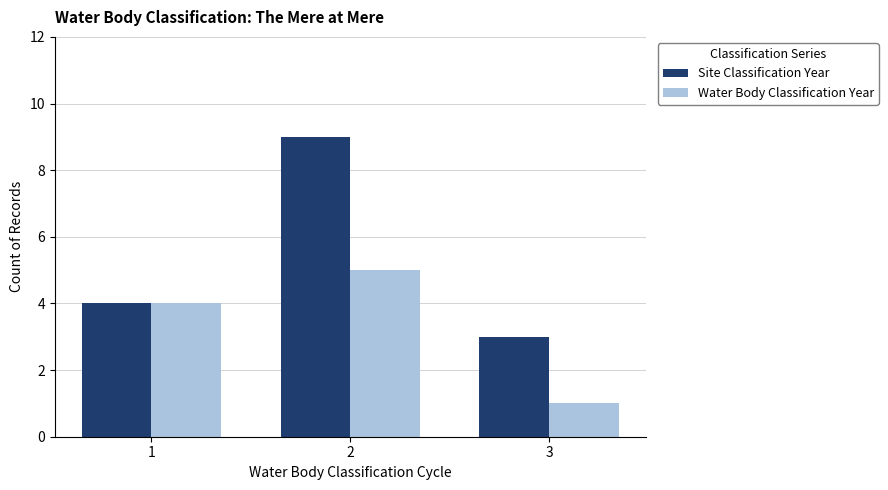

What are all the series names shown in the legend?

Site Classification Year, Water Body Classification Year